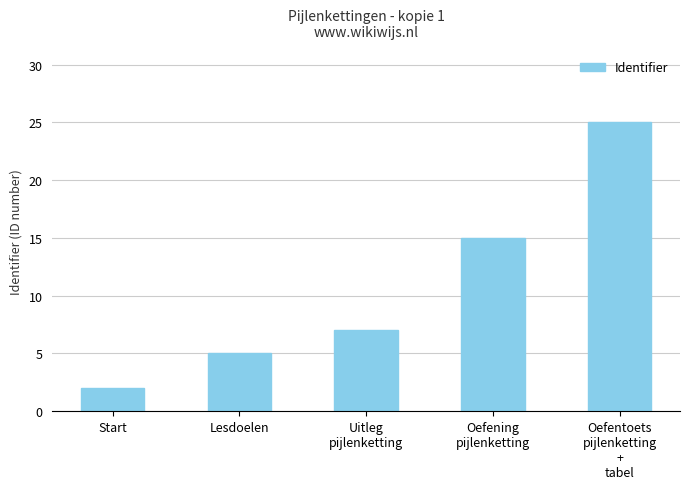

The chart shows a value of 2 at Start. True or false?

True